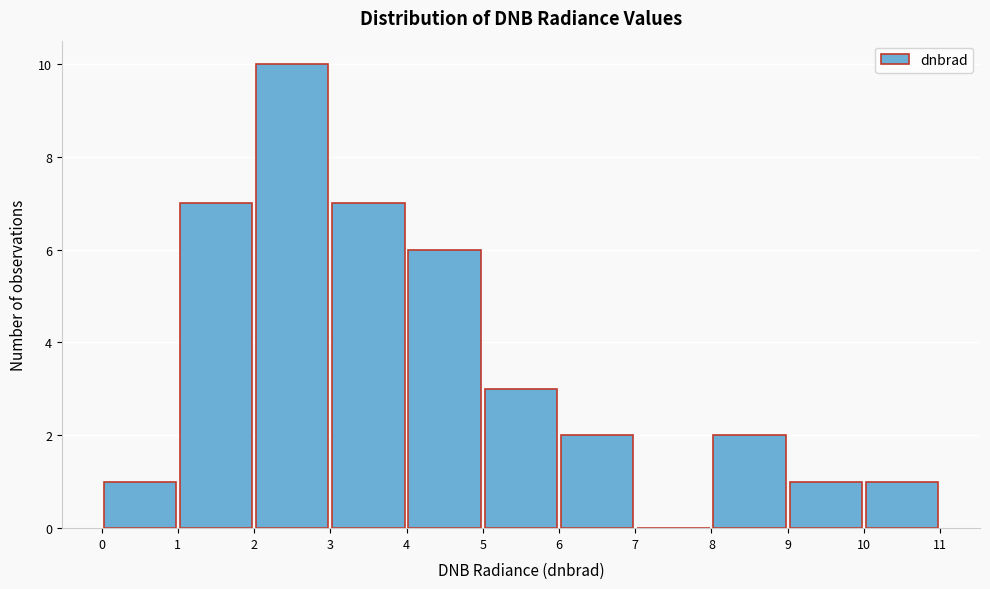

Reading left to right, transcribe this chart: for each bar, give the range it covers on the x-axis and its height. The values are not printed on the chart, so give them approximately, as read against the axis.

0 to 1: 1
1 to 2: 7
2 to 3: 10
3 to 4: 7
4 to 5: 6
5 to 6: 3
6 to 7: 2
7 to 8: 0
8 to 9: 2
9 to 10: 1
10 to 11: 1